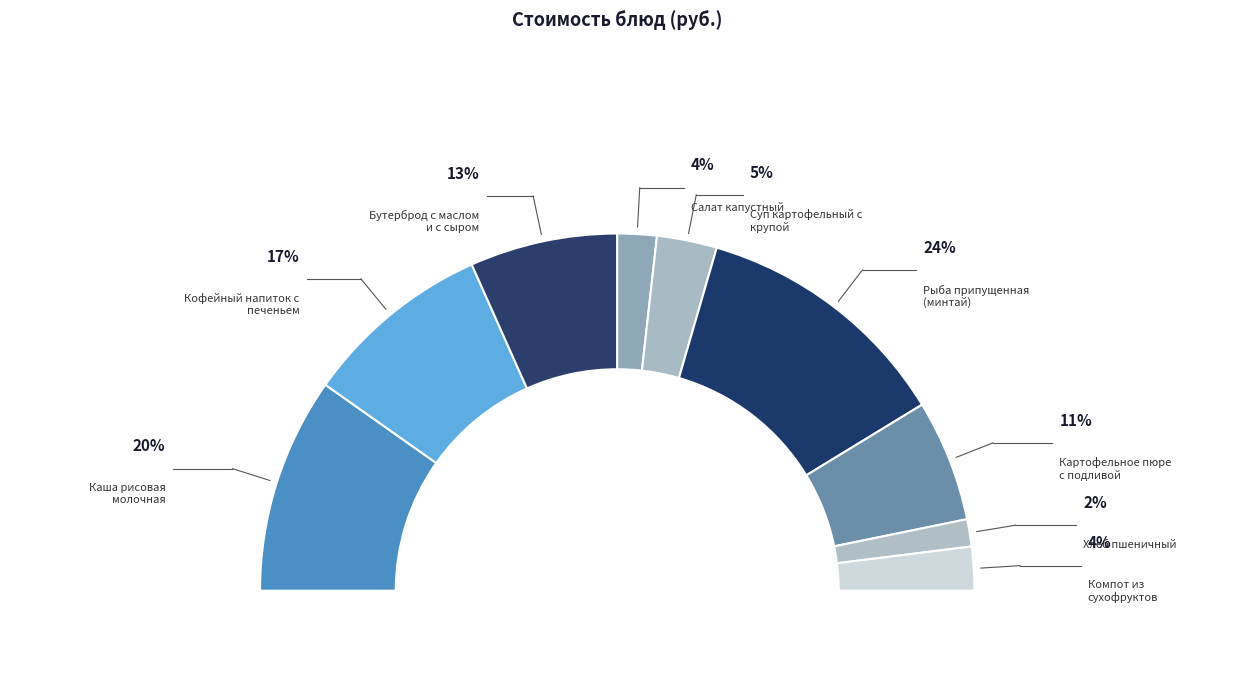

Which has a higher value, Кофейный напиток с печеньем or Бутерброд с маслом и с сыром?

Кофейный напиток с печеньем